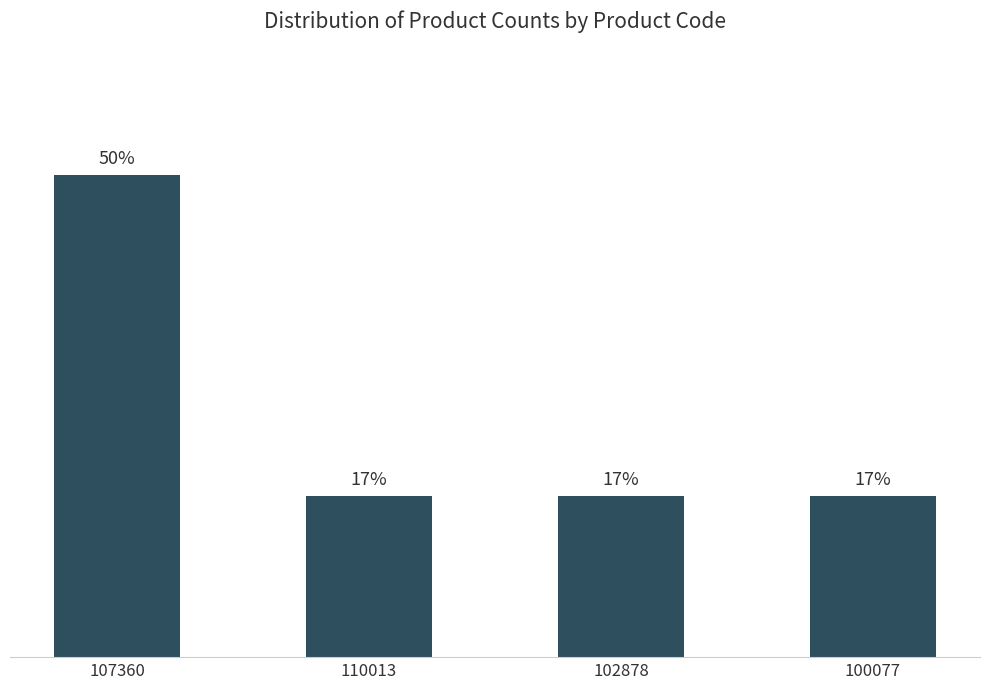

Between 107360 and 102878, which is larger?

107360